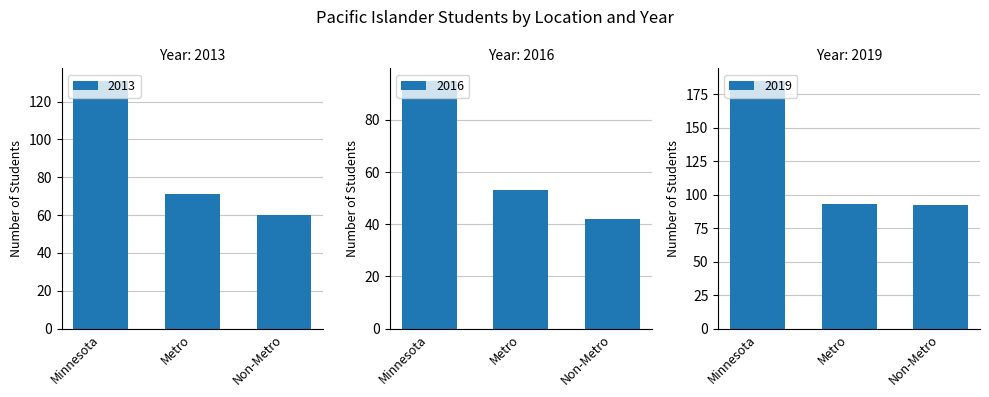

How many series are shown in this chart?

3